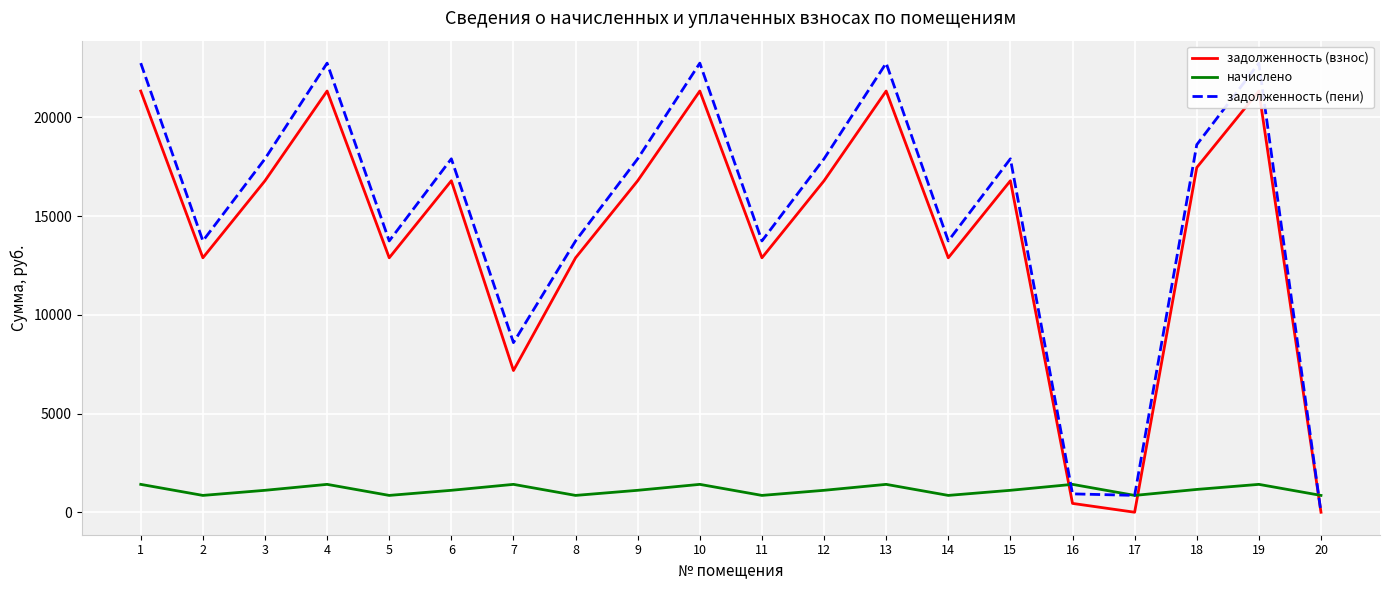

Reading left to right, extract all data points from this chart.

задолженность (взнос): 1=21340.1	2=12891.4	3=16794.7	4=21340.1	5=12891.4	6=16794.7	7=7179.8	8=12891.4	9=16794.7	10=21340.1	11=12891.4	12=16794.7	13=21340.1	14=12891.4	15=16794.7	16=448.7	17=1.5	18=17462.4	19=21340.1	20=0.0
начислено: 1=1413.5	2=853.9	3=1112.5	4=1413.5	5=853.9	6=1112.5	7=1413.5	8=853.9	9=1112.5	10=1413.5	11=853.9	12=1112.5	13=1413.5	14=853.9	15=1112.5	16=1413.5	17=853.9	18=1156.7	19=1413.5	20=853.9
задолженность (пени): 1=22753.6	2=13745.2	3=17907.2	4=22753.6	5=13745.2	6=17907.2	7=8593.4	8=13745.2	9=17907.2	10=22753.6	11=13745.2	12=17907.2	13=22753.6	14=13745.2	15=17907.2	16=931.6	17=855.4	18=18619.1	19=22753.6	20=0.0